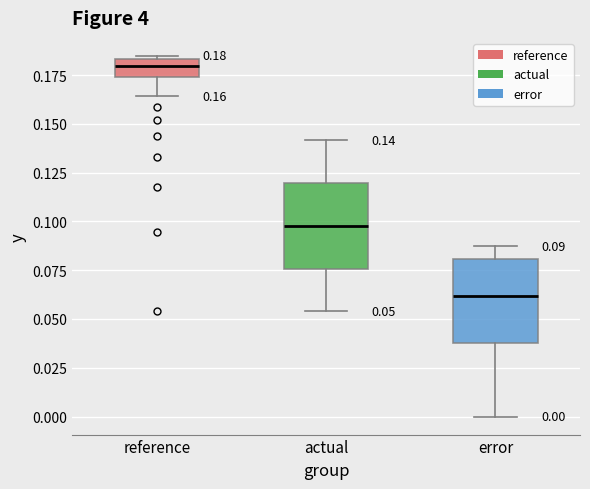

Which box's median line is the highest?

reference